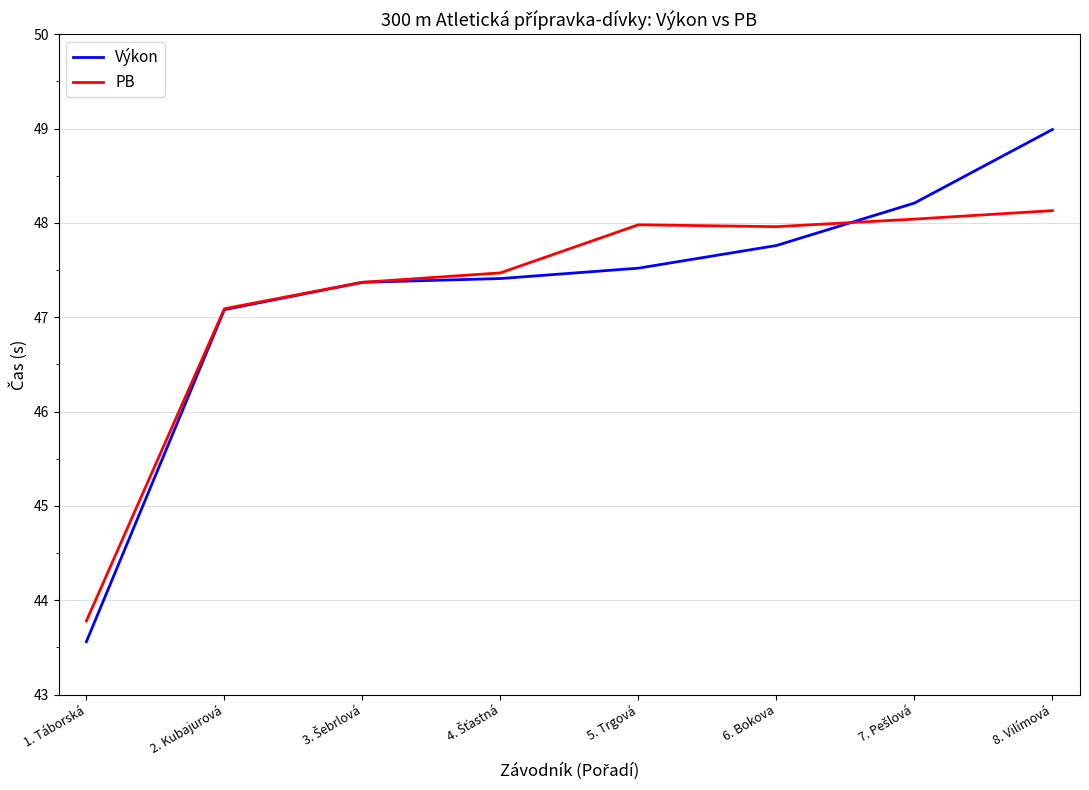

List the series in order of their peak value, lowest first.

PB, Výkon